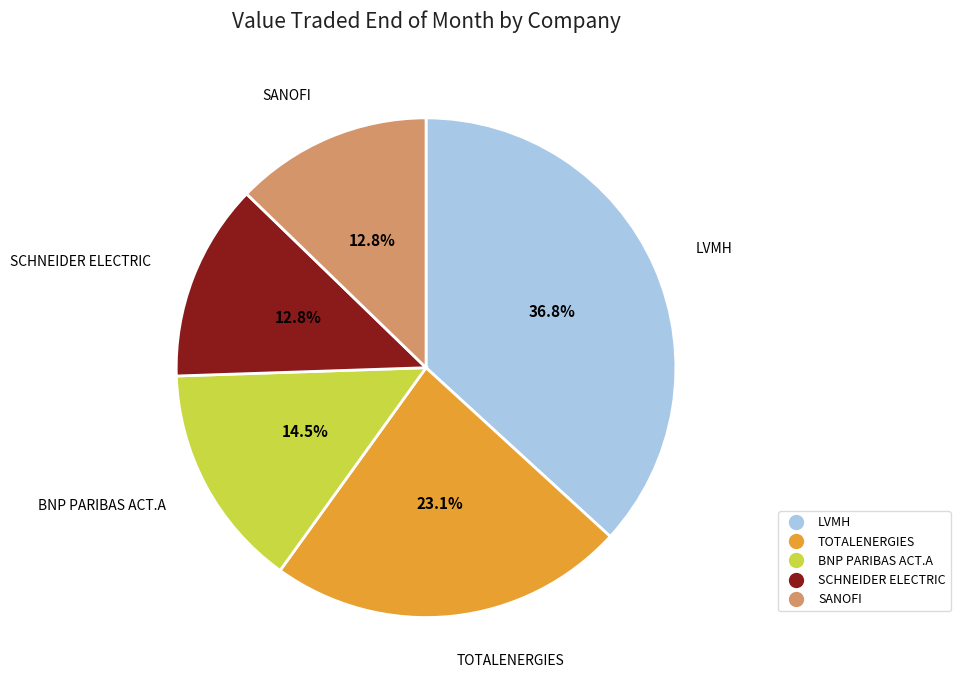

To the nearest percent, what is the combined percentage of BNP PARIBAS ACT.A and SCHNEIDER ELECTRIC?

27%